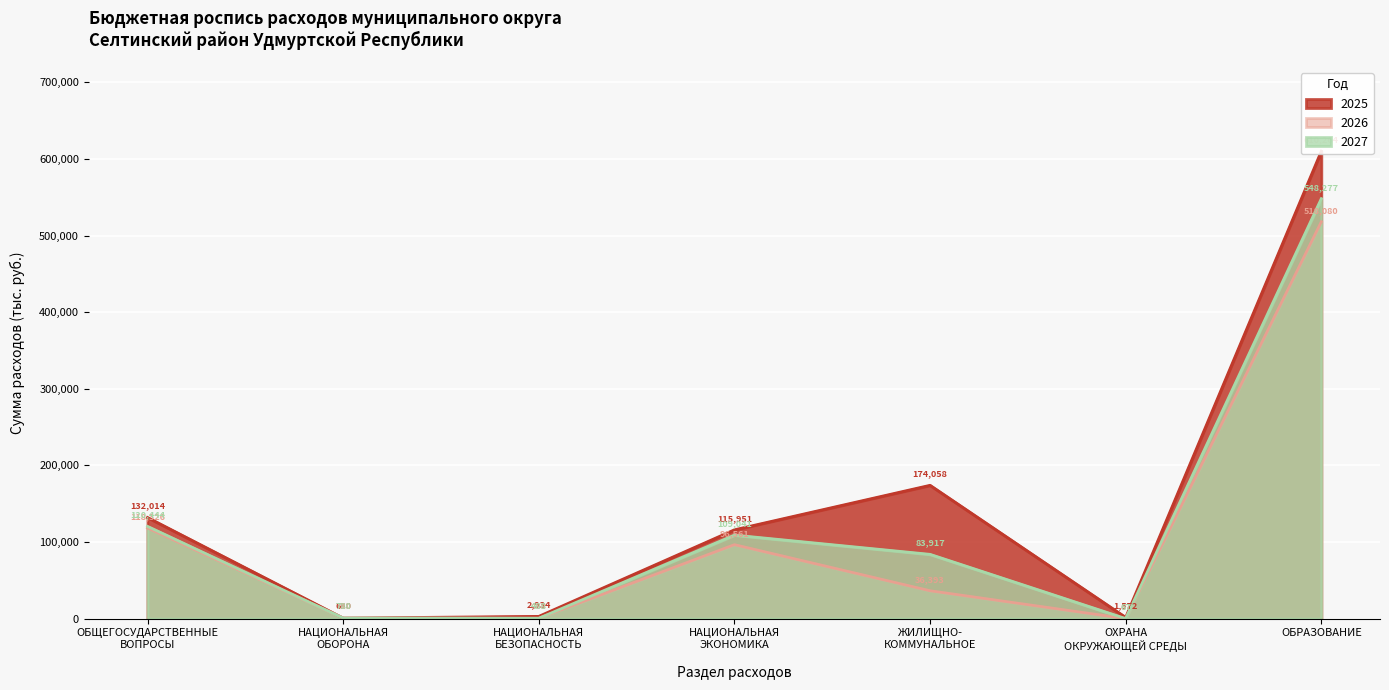

What are all the series names shown in the legend?

2025, 2026, 2027